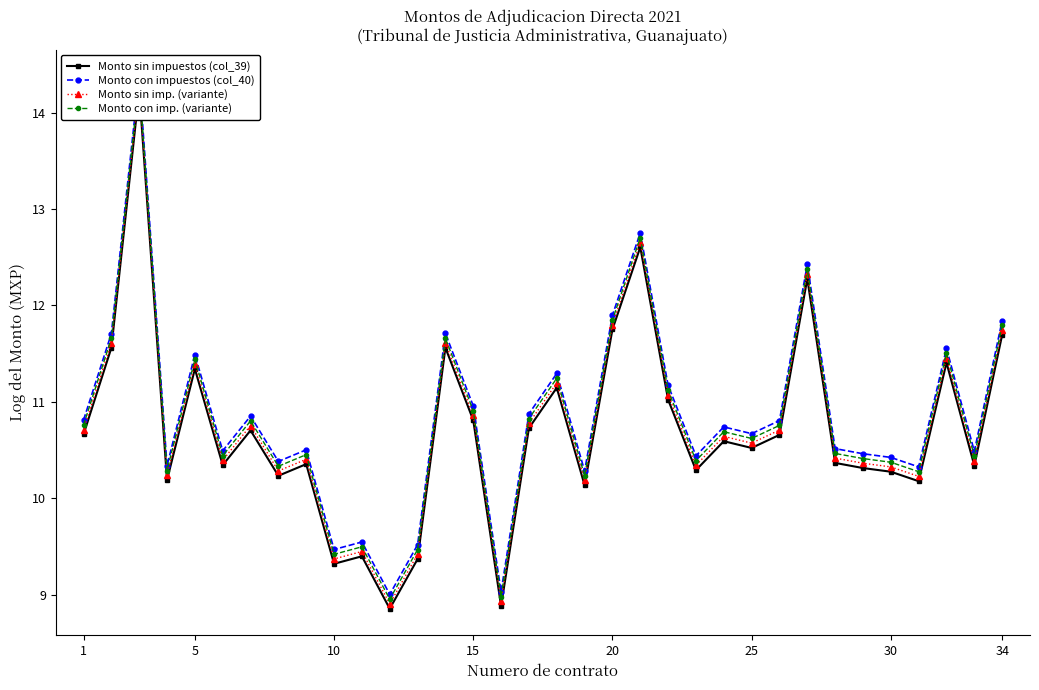

At which label does Monto sin impuestos (col_39) first exceed 10?

1